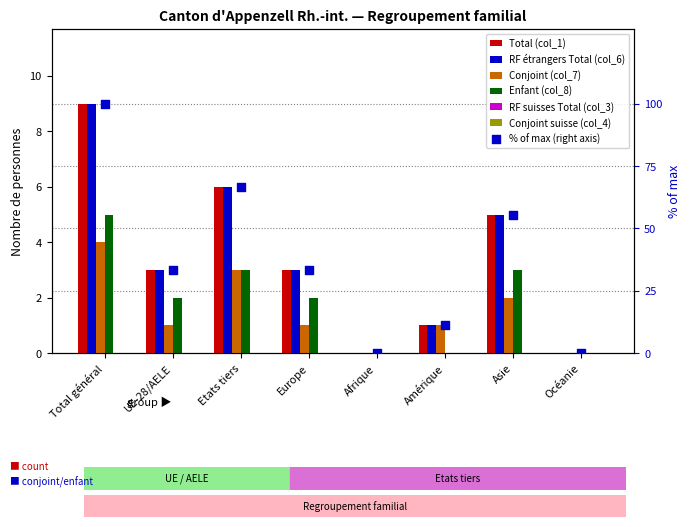

What is the total value across all series at Europe?

9